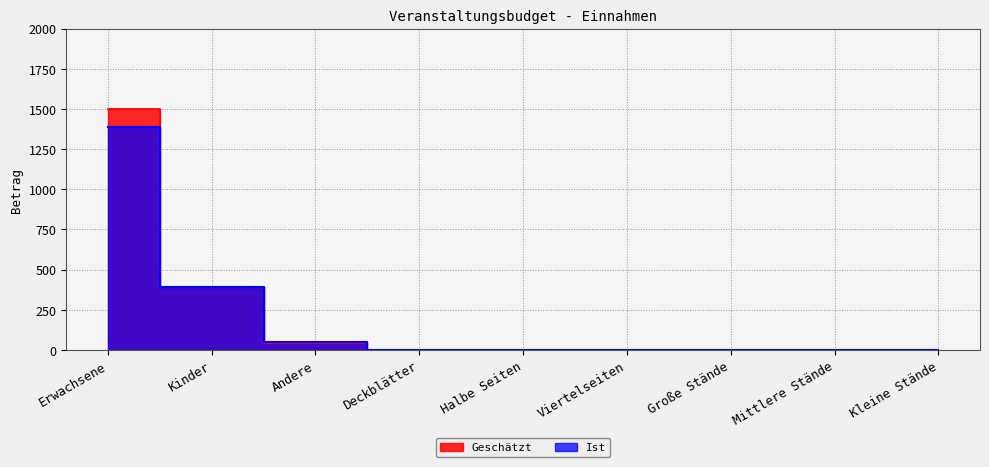

The value of Geschätzt at Kleine Stände is 0. True or false?

True